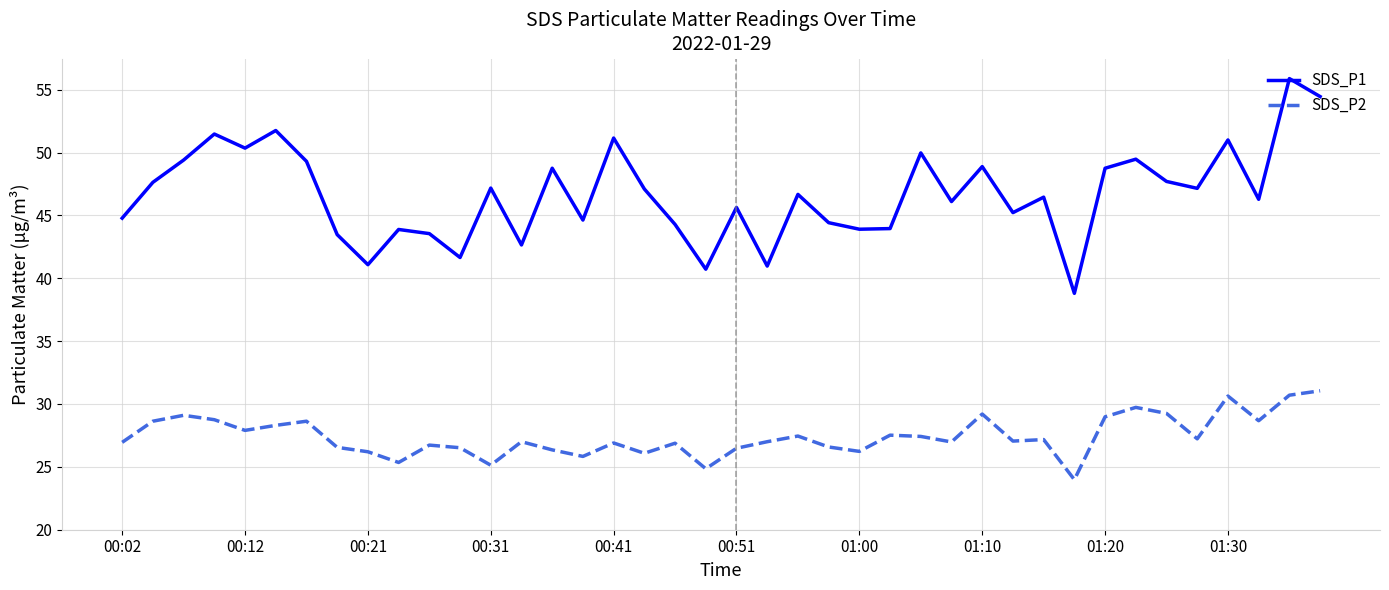

True or false: SDS_P2 and SDS_P1 intersect in this chart.

False